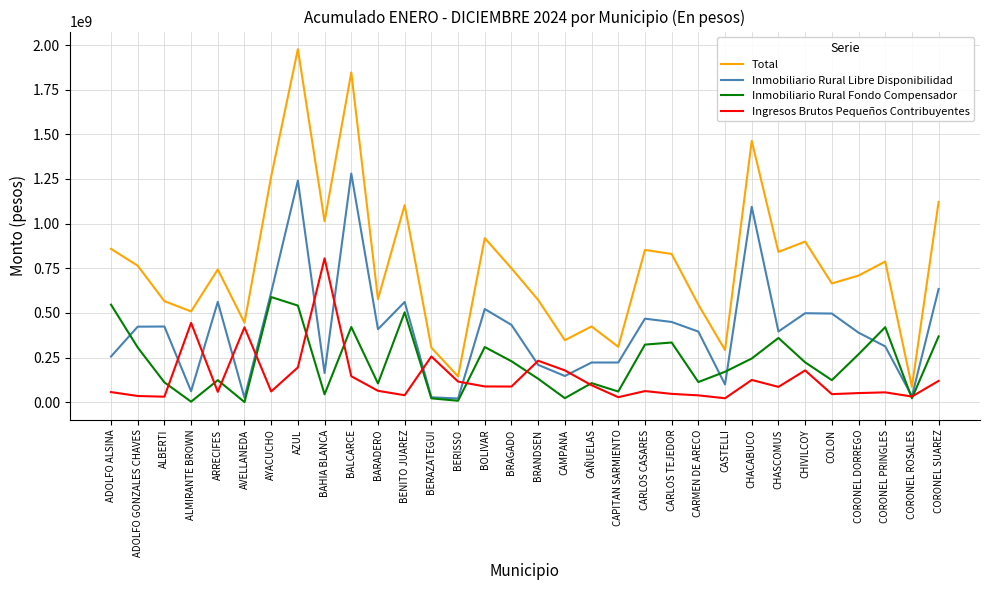

What is the difference between the maximum and minimum values in the Inmobiliario Rural Fondo Compensador series?

588142579.4